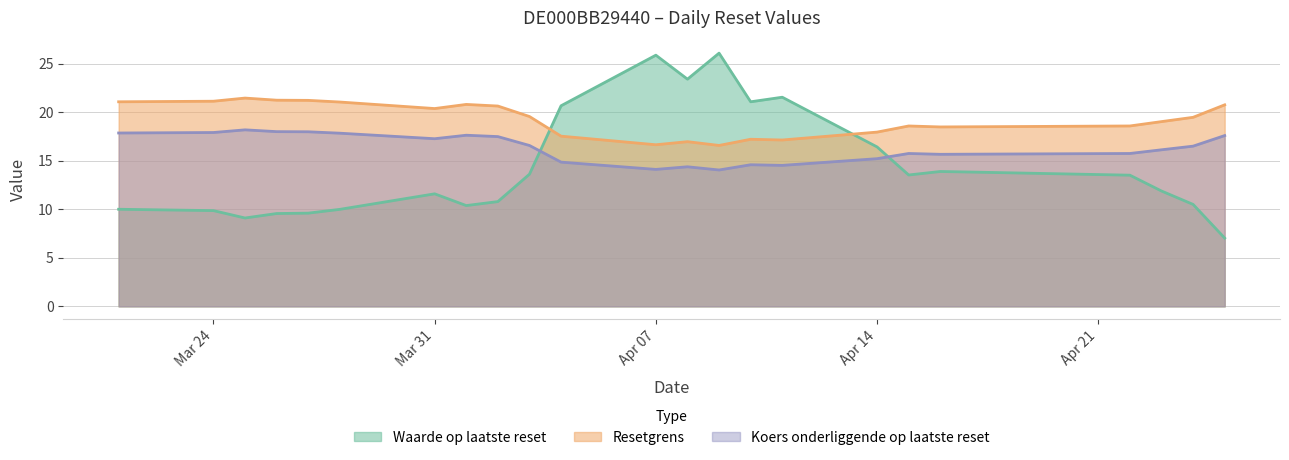

True or false: Waarde op laatste reset has a value of 15.4 at 2025-04-08.

False